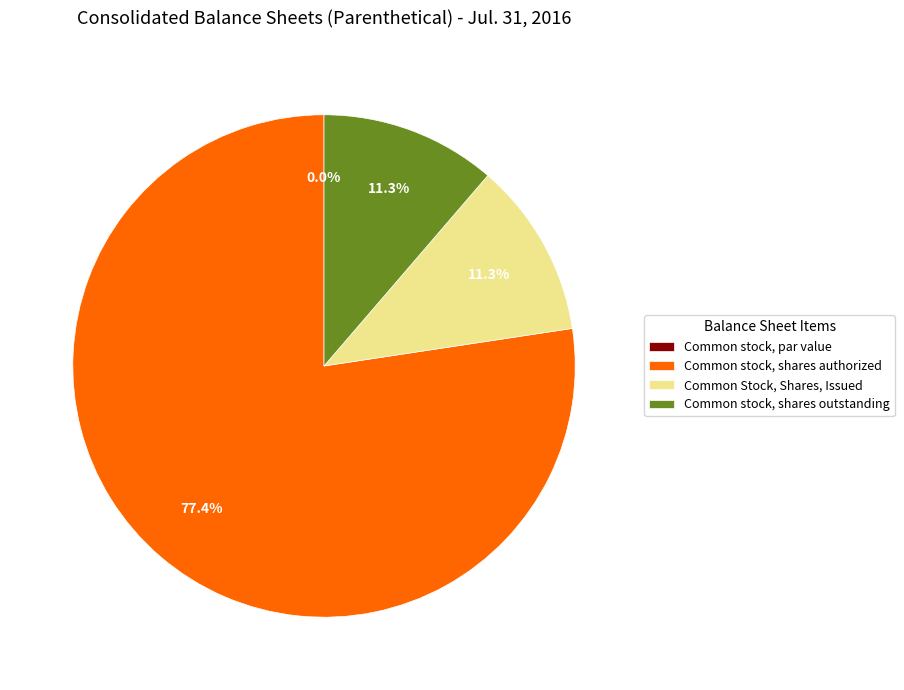

Rank the categories by value from lowest to highest.

Common stock, par value, Common Stock, Shares, Issued, Common stock, shares outstanding, Common stock, shares authorized